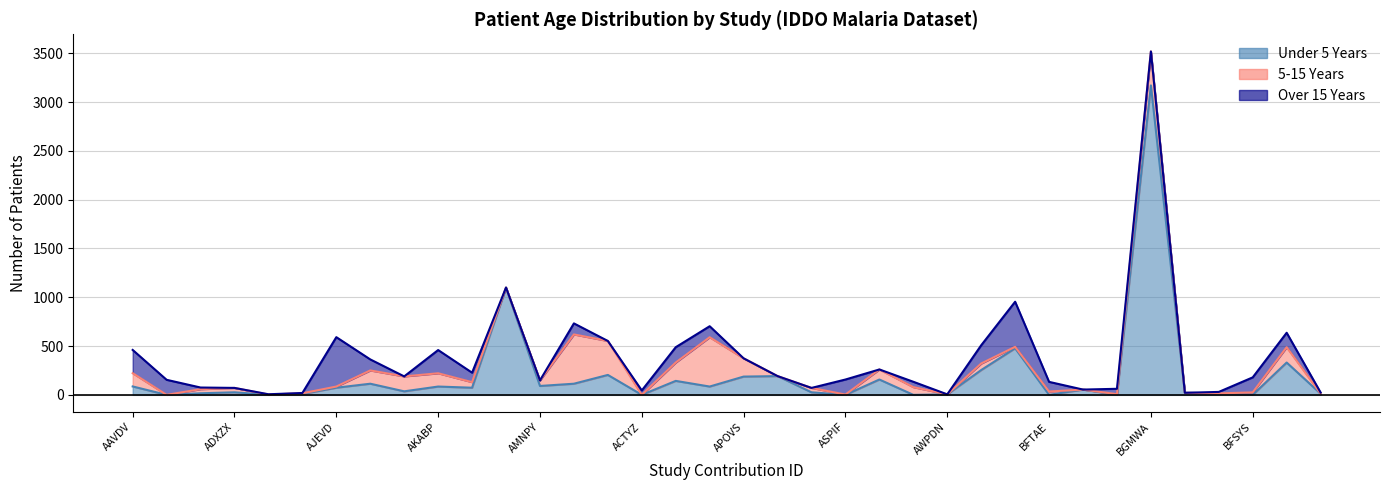

What is the maximum value shown in the chart?

3170